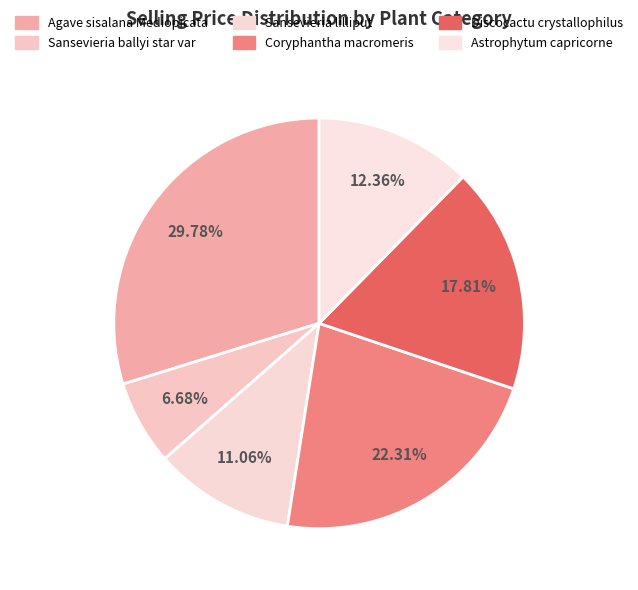

Which category has the smallest portion of the pie?

Sansevieria ballyi star var